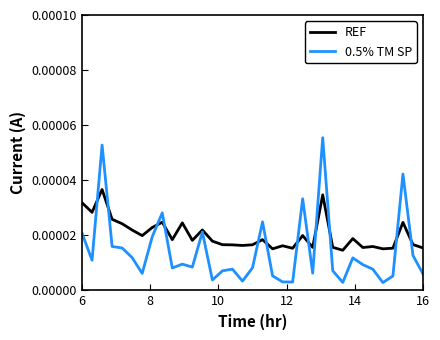

After their last crossing, which series has the higher values: REF or 0.5% TM SP?

REF